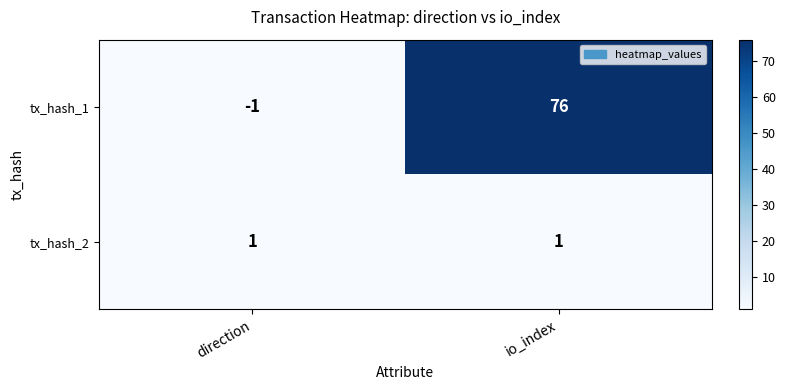

True or false: tx_hash_2 has a value of 1 at direction.

True